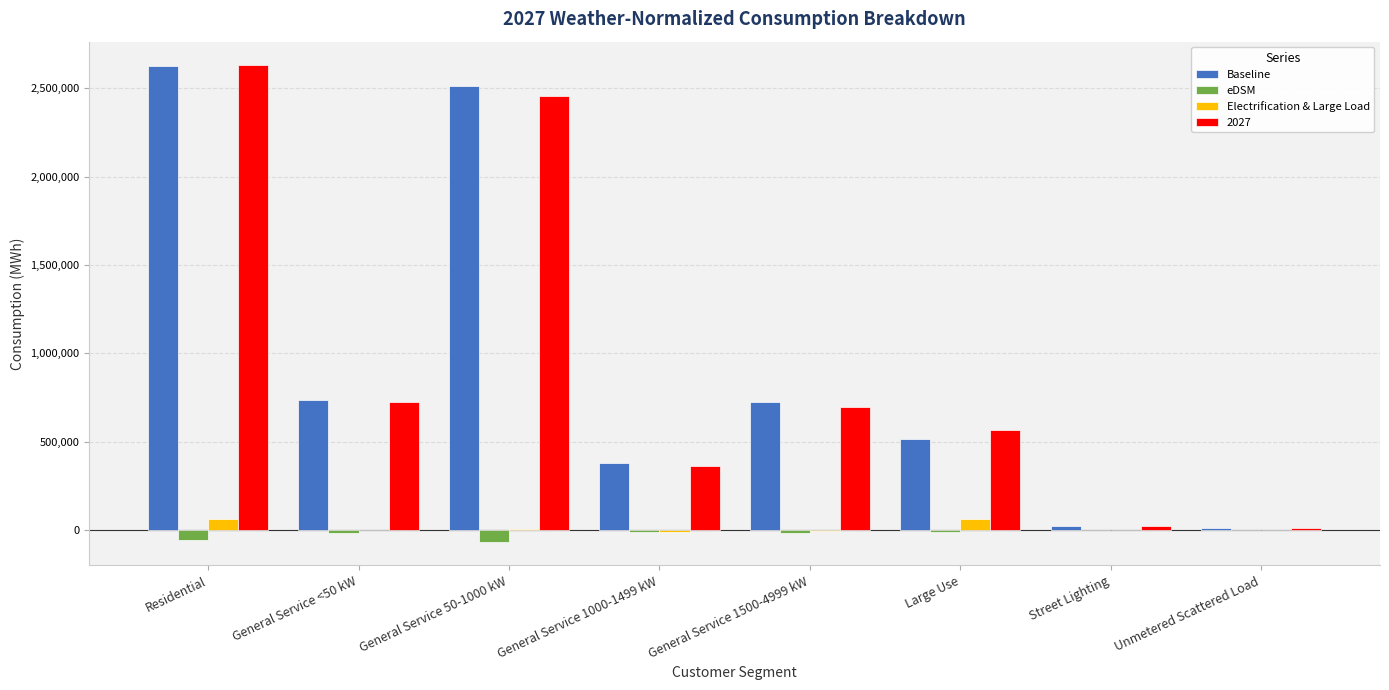

How many data points does each series have?

8